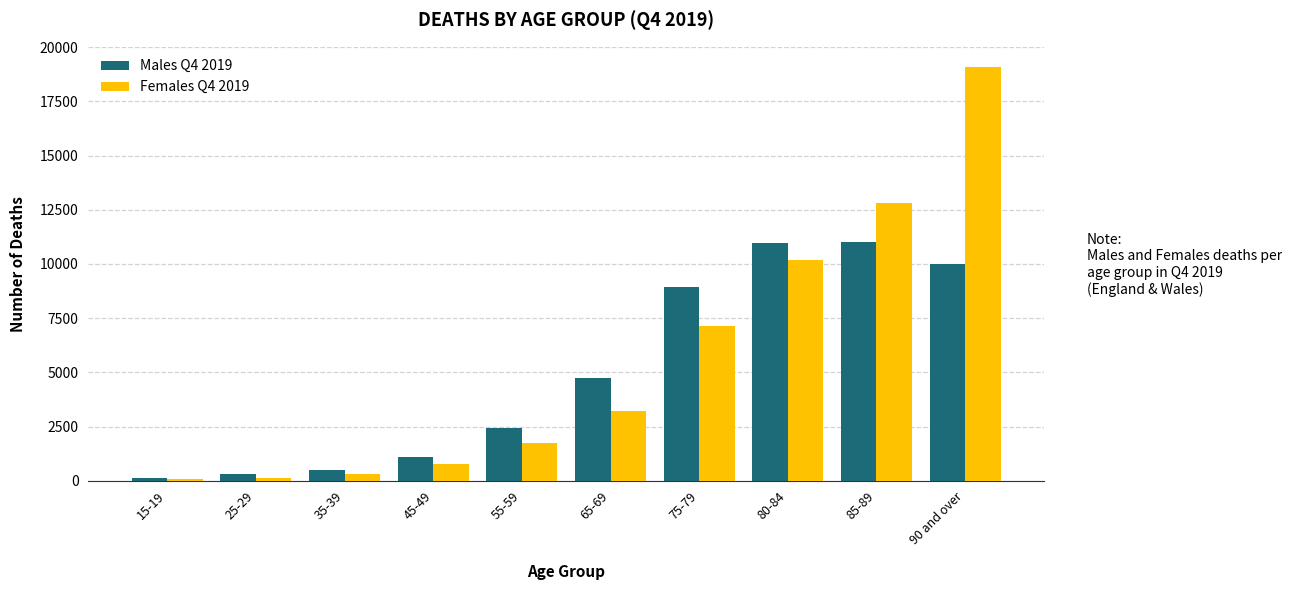

What is the greatest value displayed?

19069